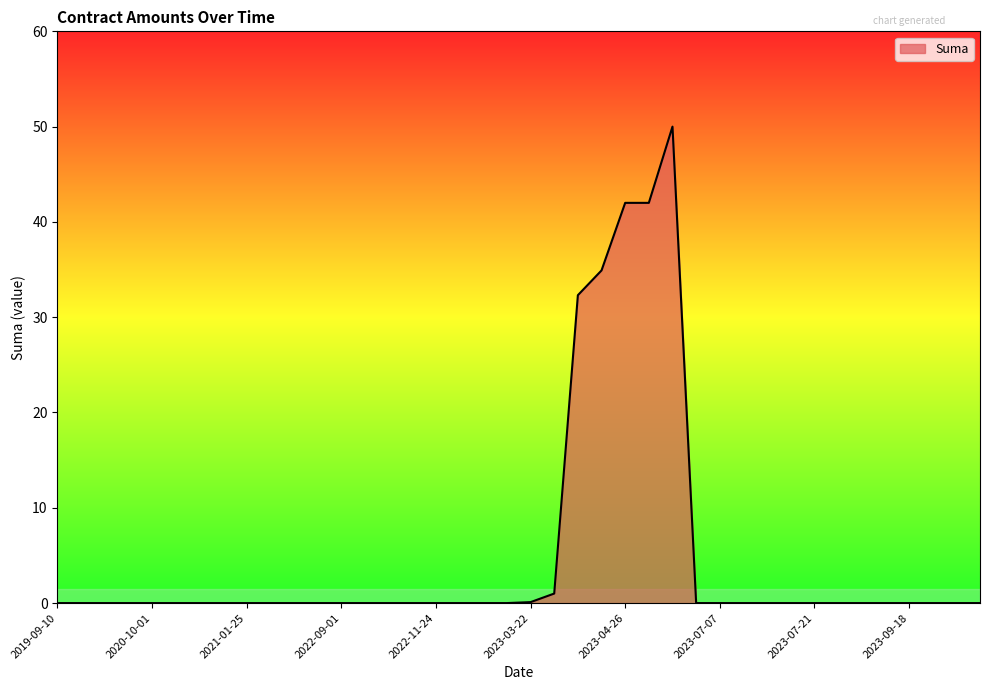

What is the greatest value displayed?

50.0